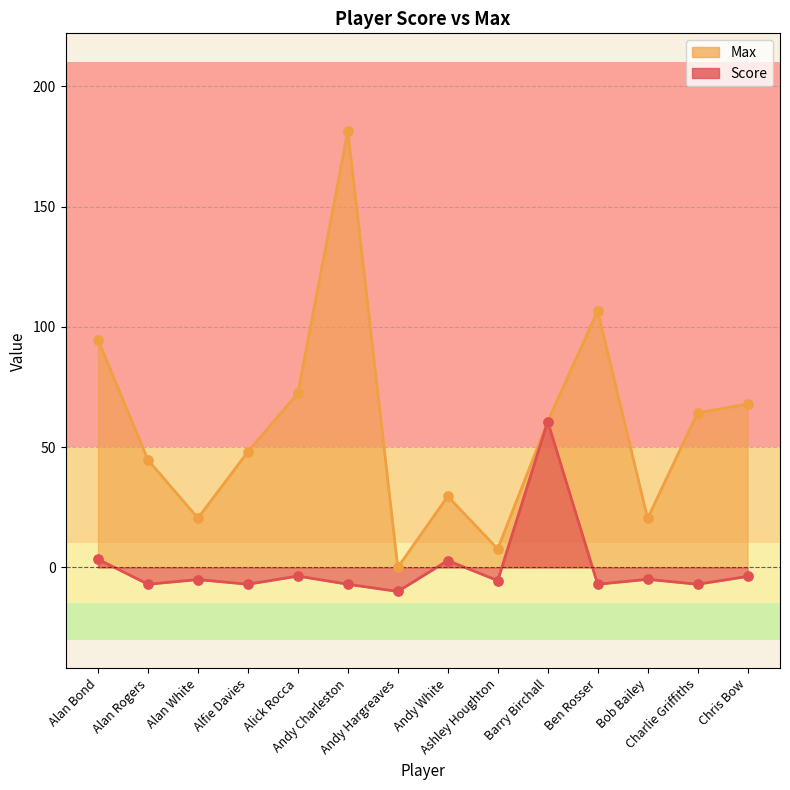

Is the value of Max at Alan Bond greater than the value of Score at Chris Bow?

Yes